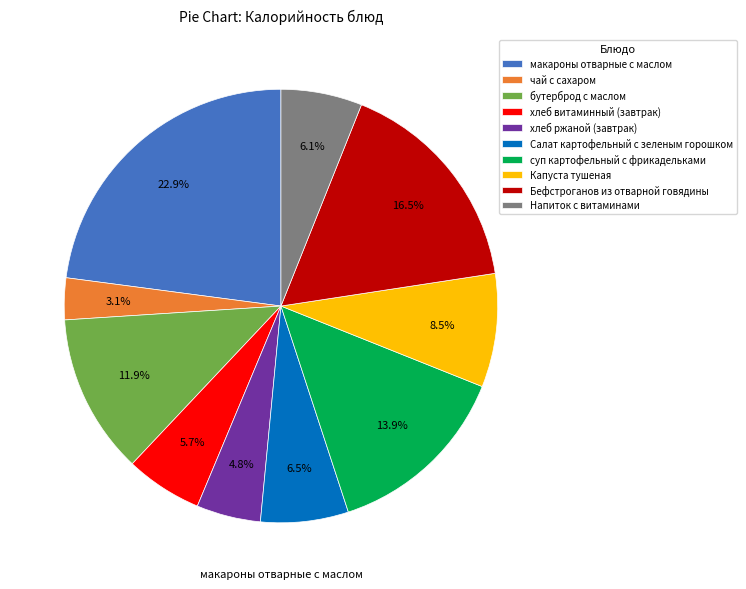

Is the sum of хлеб витаминный (завтрак) and чай с сахаром greater than half?

No